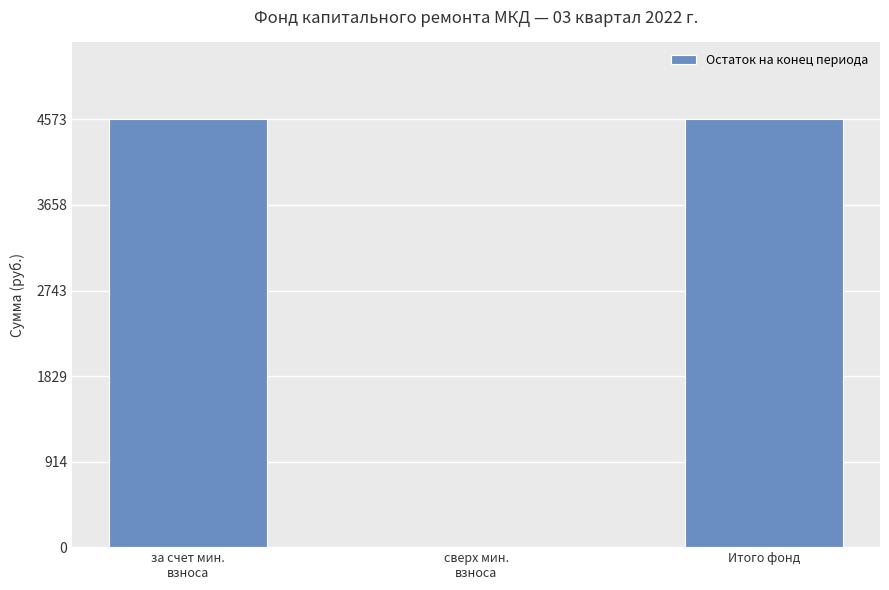

What is the maximum value shown in the chart?

4573.1